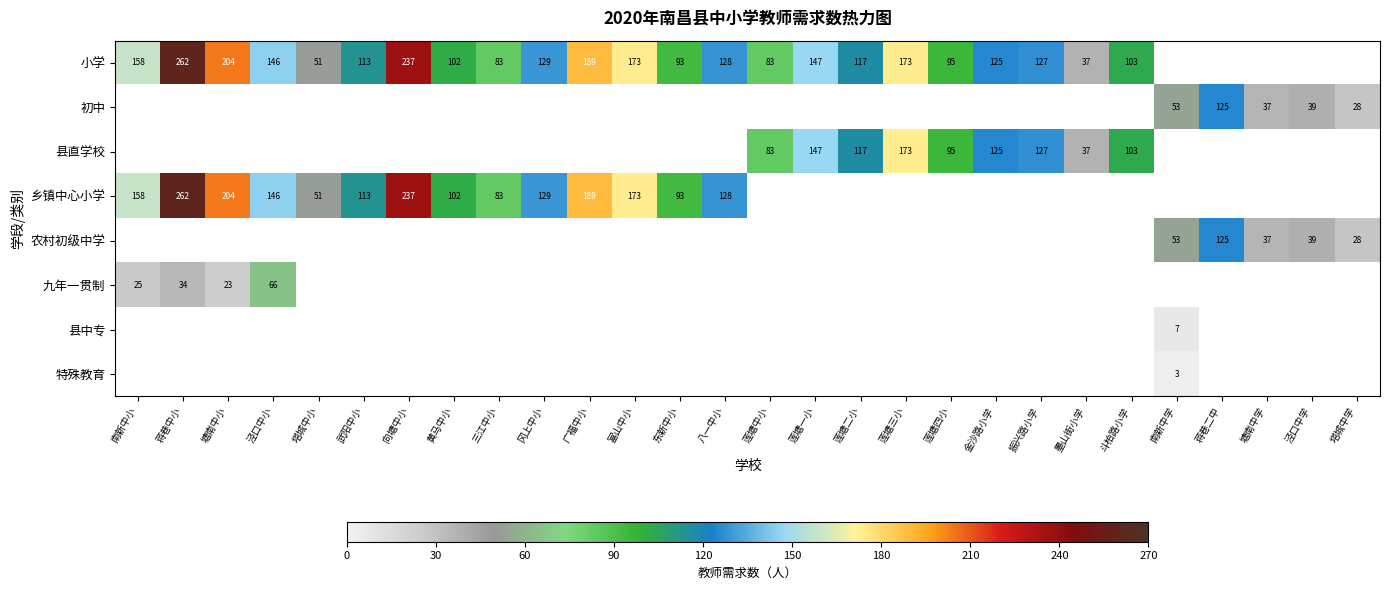

True or false: 特殊教育 has a value of 3 at 南新中学.

True